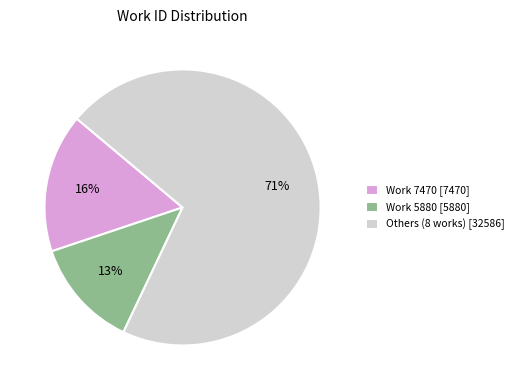

To the nearest percent, what is the difference between the largest and smallest slice percentages?

58%